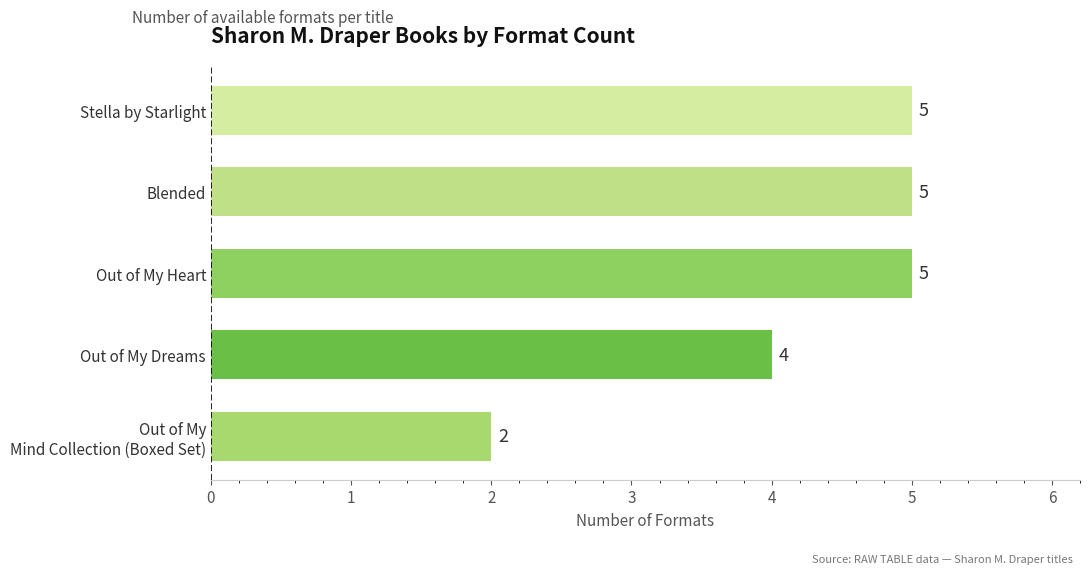

What is the sum of all values?

21